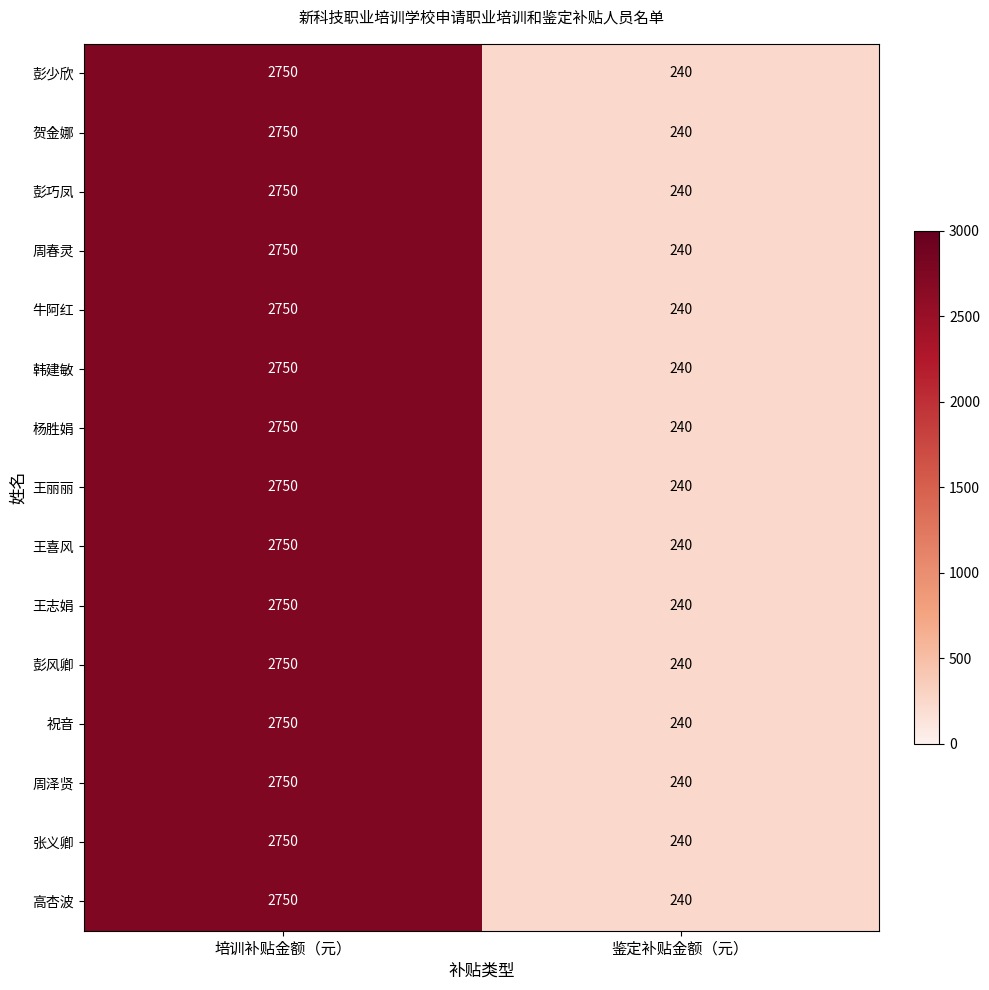

Read the 彭巧凤 value at 鉴定补贴金额（元）, to the nearest 50.

250